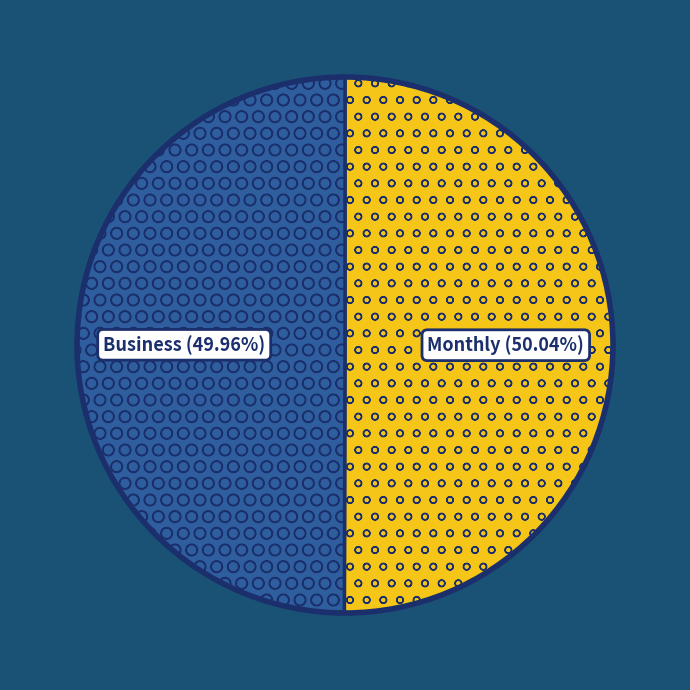

Count the number of slices in the pie.

2